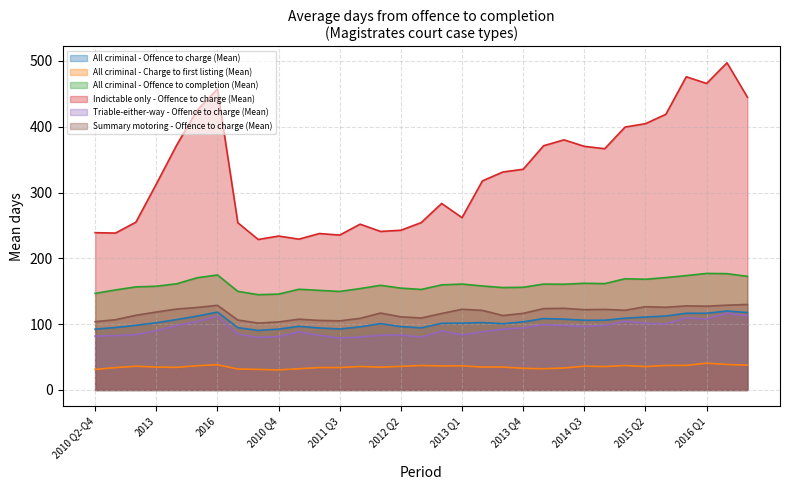

What is the label of the 24th point from the right?

2010 Q4